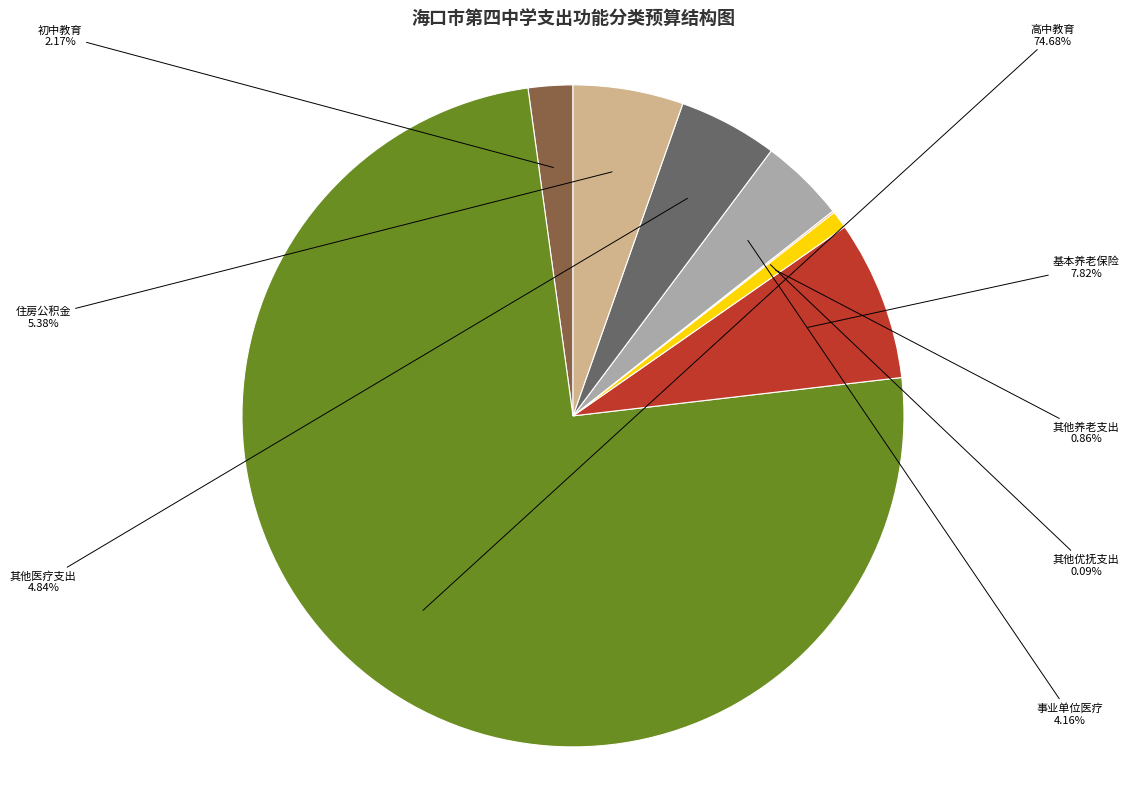

Is there any slice that represents more than half of the pie?

Yes